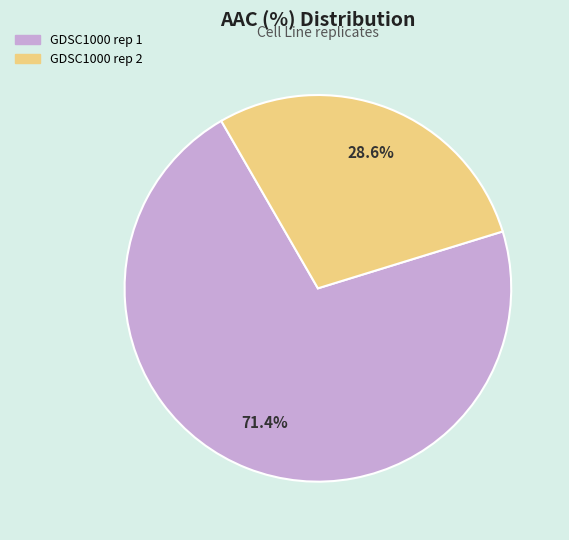

To the nearest percent, what is the difference between the largest and smallest slice percentages?

43%